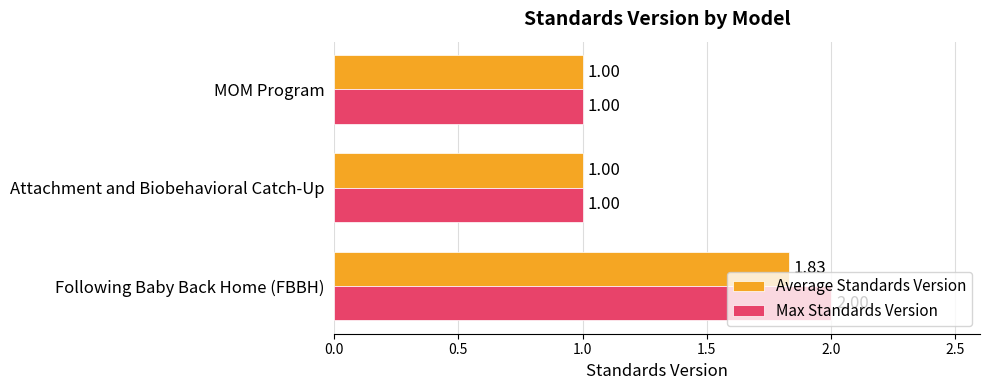

Which series has the largest range (max minus min)?

Max Standards Version